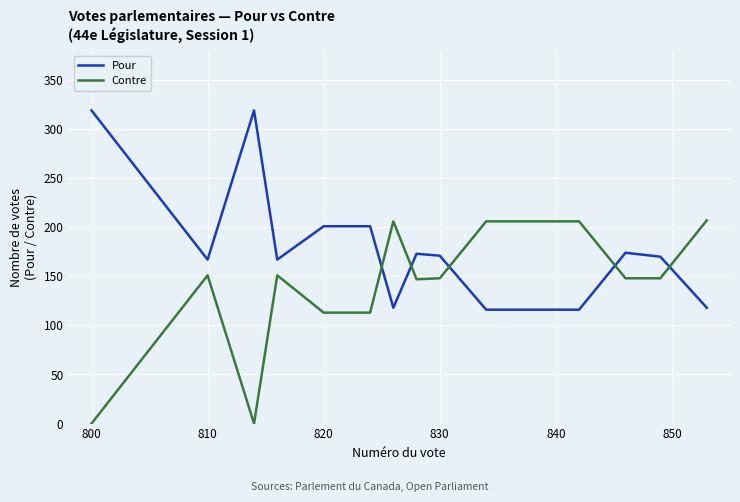

What is the lowest value of the Pour series?

116